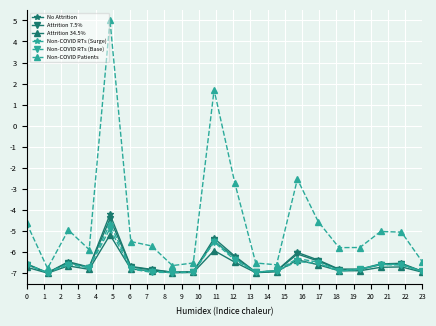

What is the smallest value displayed?

-7.0